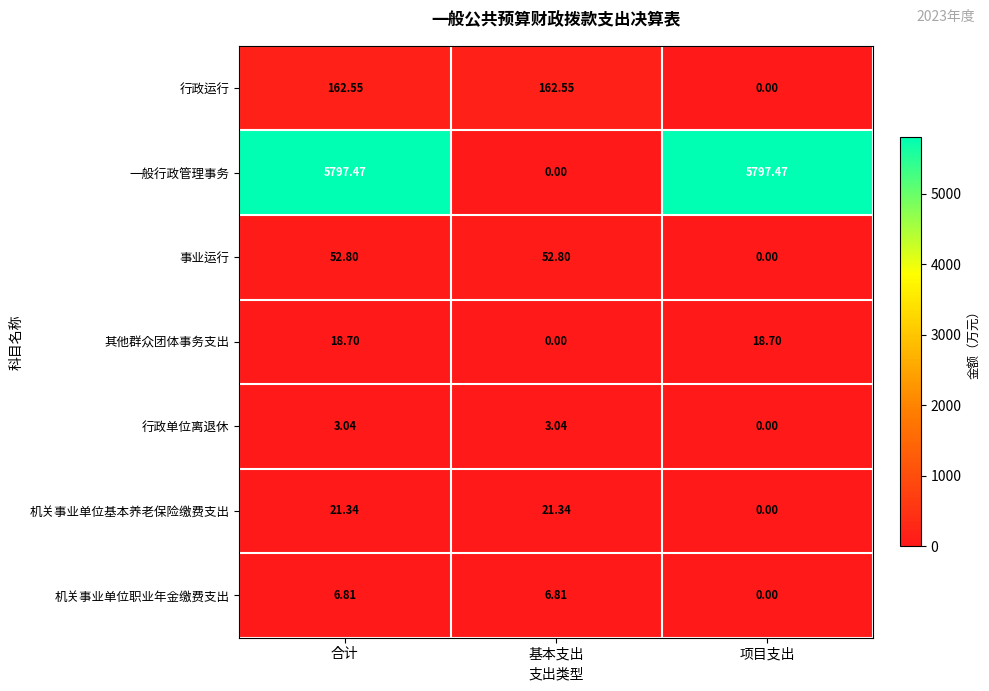

Which series has the widest spread of values?

一般行政管理事务